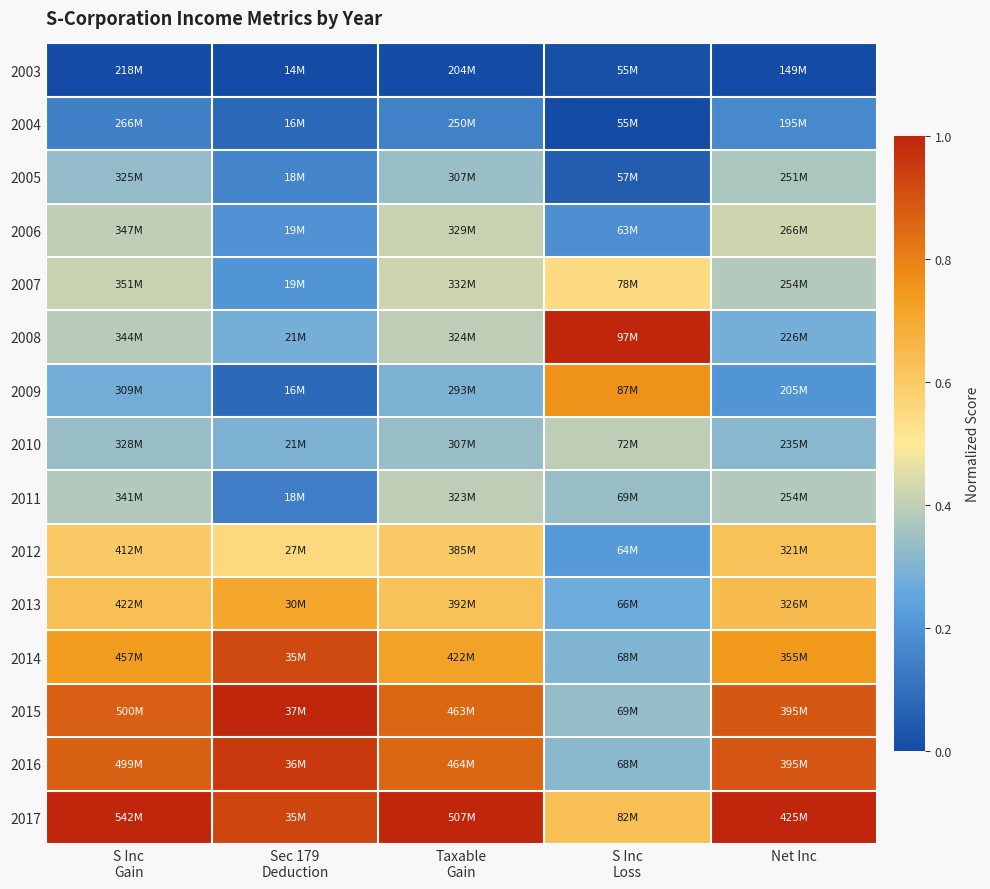

What is the greatest value displayed?

1.0